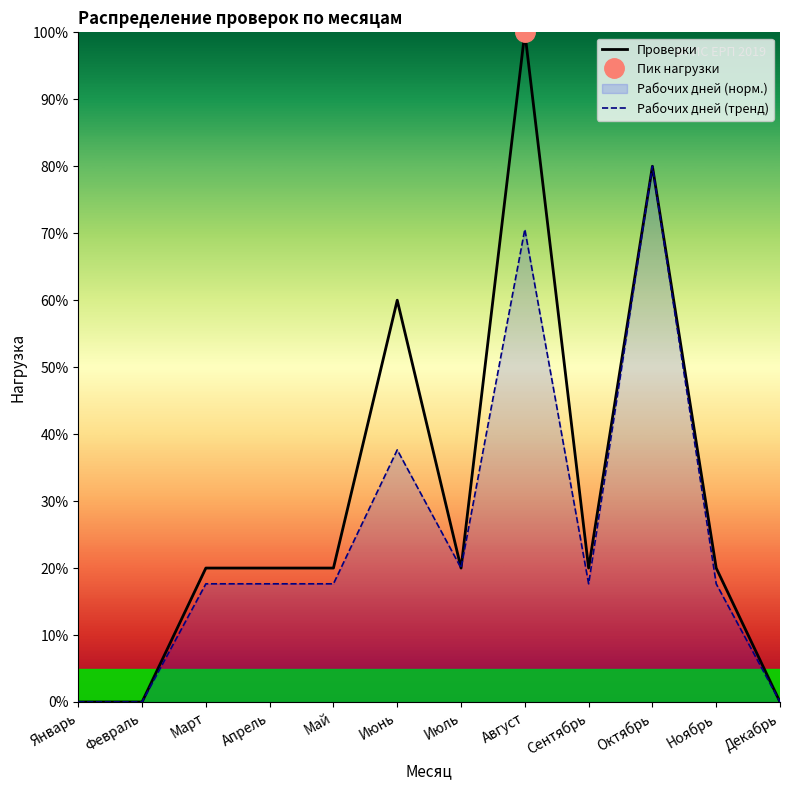

True or false: Проверки and Рабочих дней (тренд) cross at least once.

False